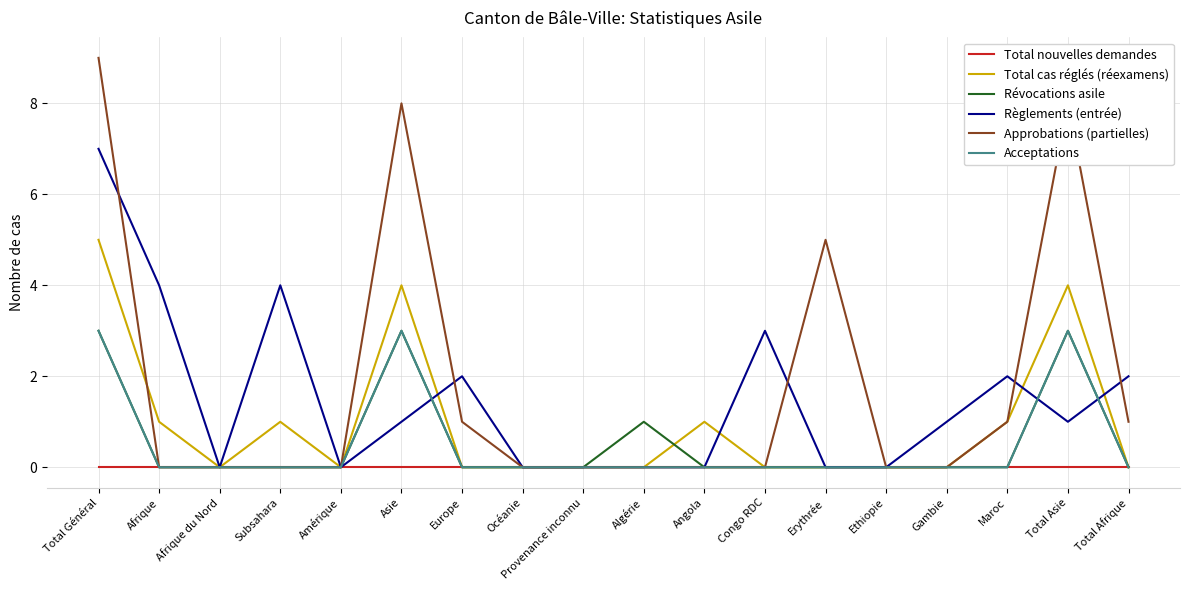

At which label is Révocations asile closest to 1?

Algérie